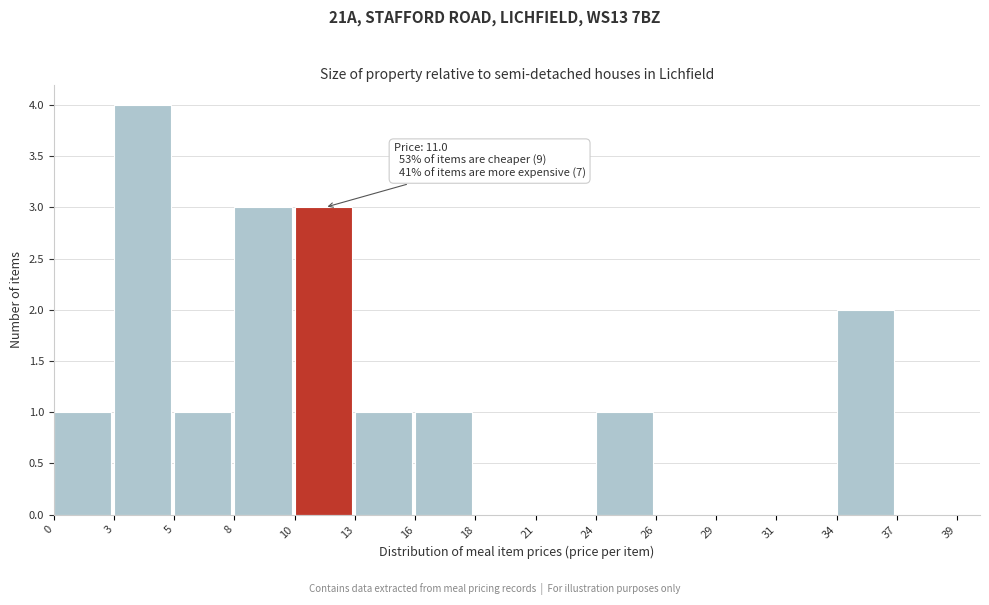

Reading left to right, list all the values displayed in this chart.

0=1	3=4	5=1	8=3	10=3	13=1	16=1	18=0	21=0	24=1	26=0	29=0	31=0	34=2	37=0